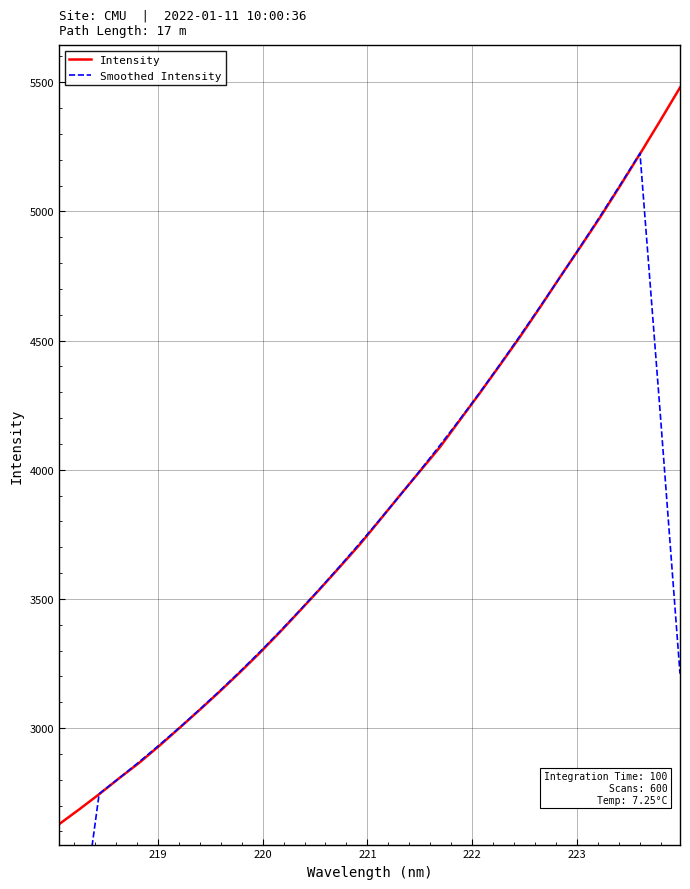

What is the sum of all Smoothed Intensity values?

118767.9